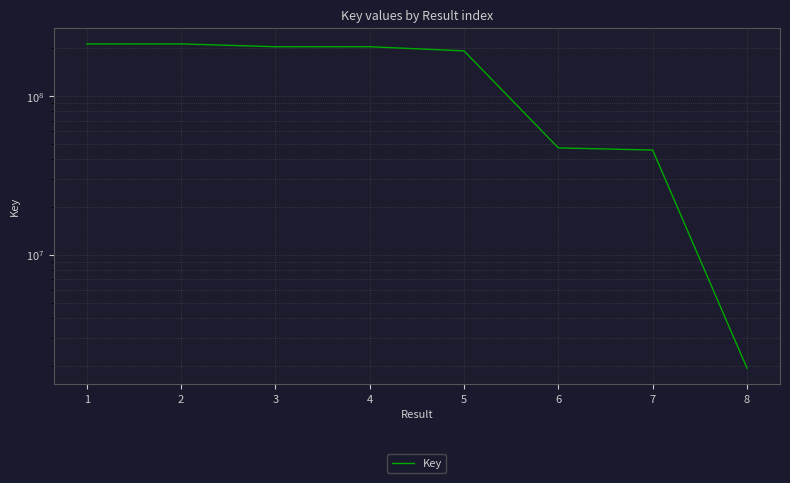

At which label is the value closest to 107287890?

6